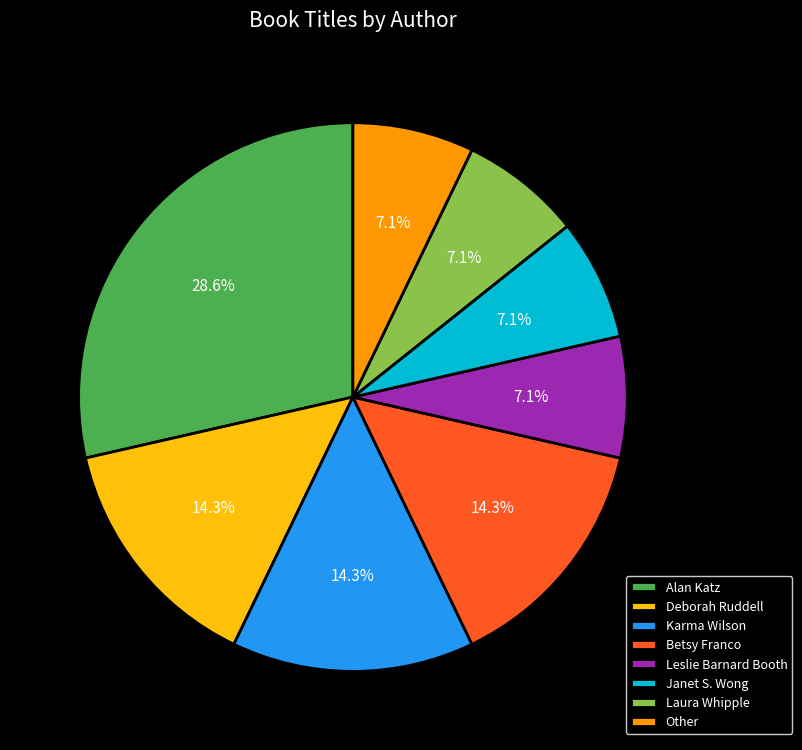

How many segments does this pie chart have?

8